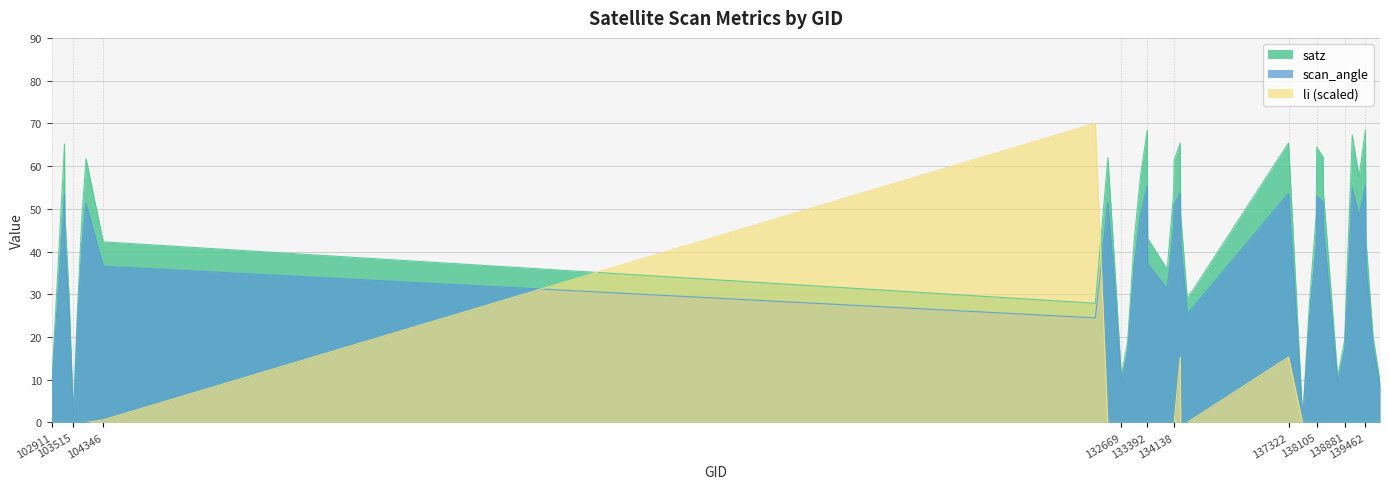

Rank the series by their average value, from lowest to highest.

li (scaled), scan_angle, satz